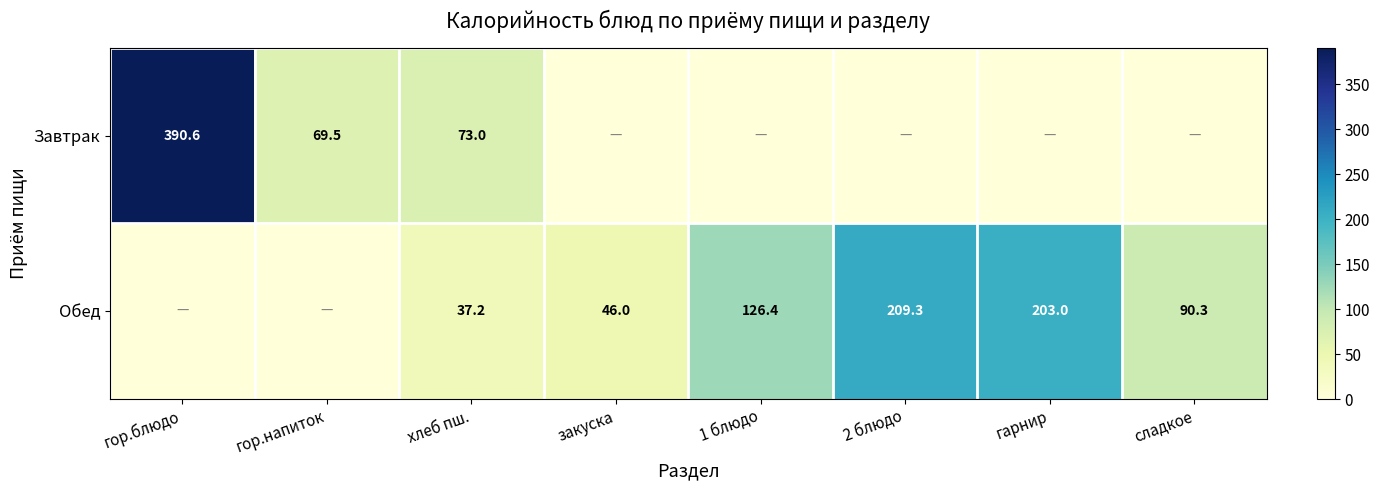

Rank the series at хлеб пш. from lowest to highest value.

Обед, Завтрак